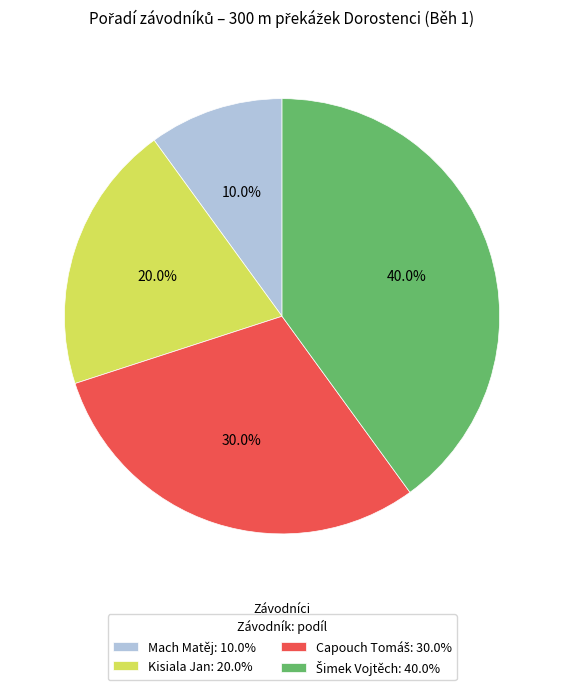

Between Kisiala Jan: 20.0% and Mach Matěj: 10.0%, which is larger?

Kisiala Jan: 20.0%